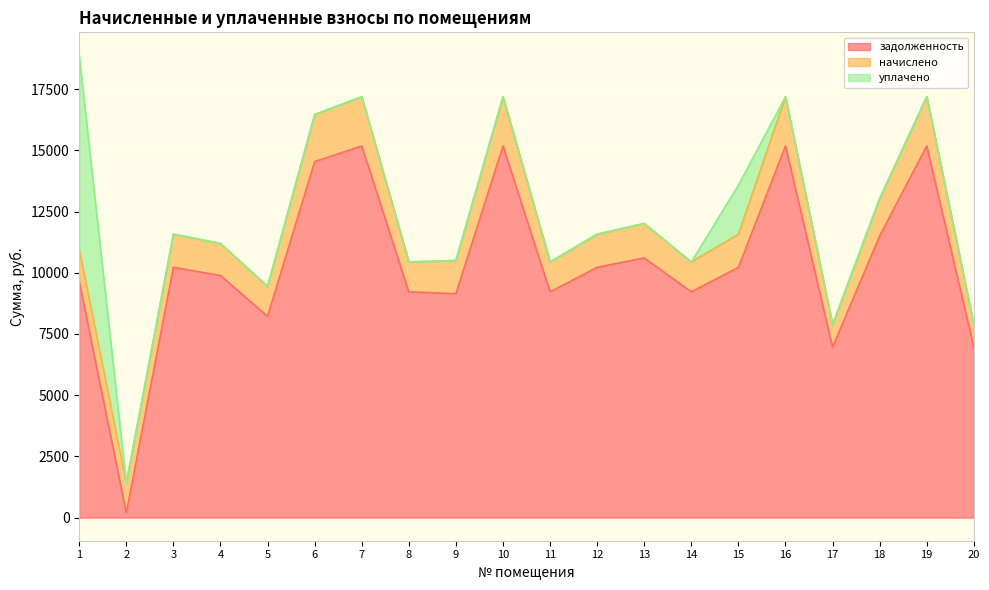

What is the value of the задолженность point at the 1st from the left?

9655.7